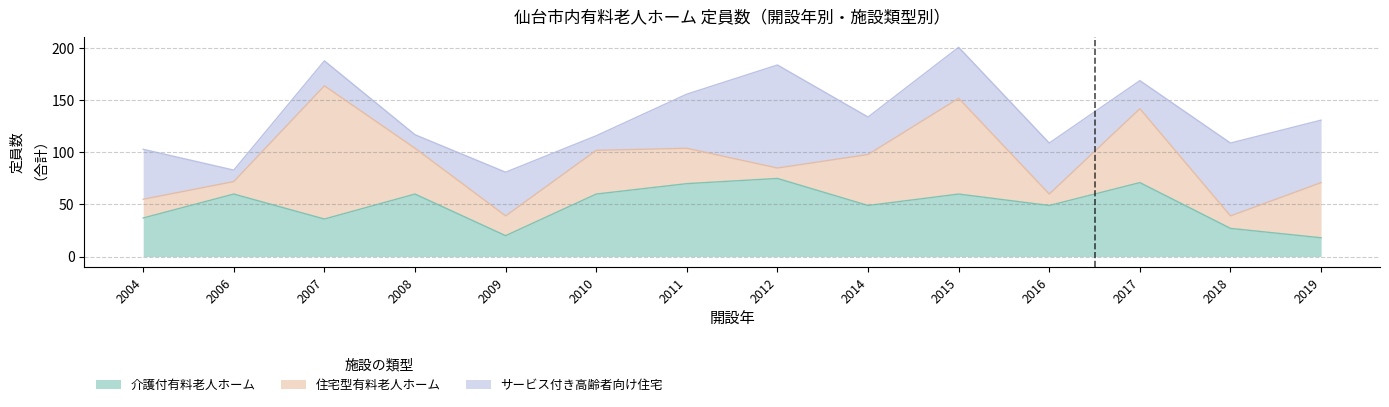

How many categories are shown in the chart?

14